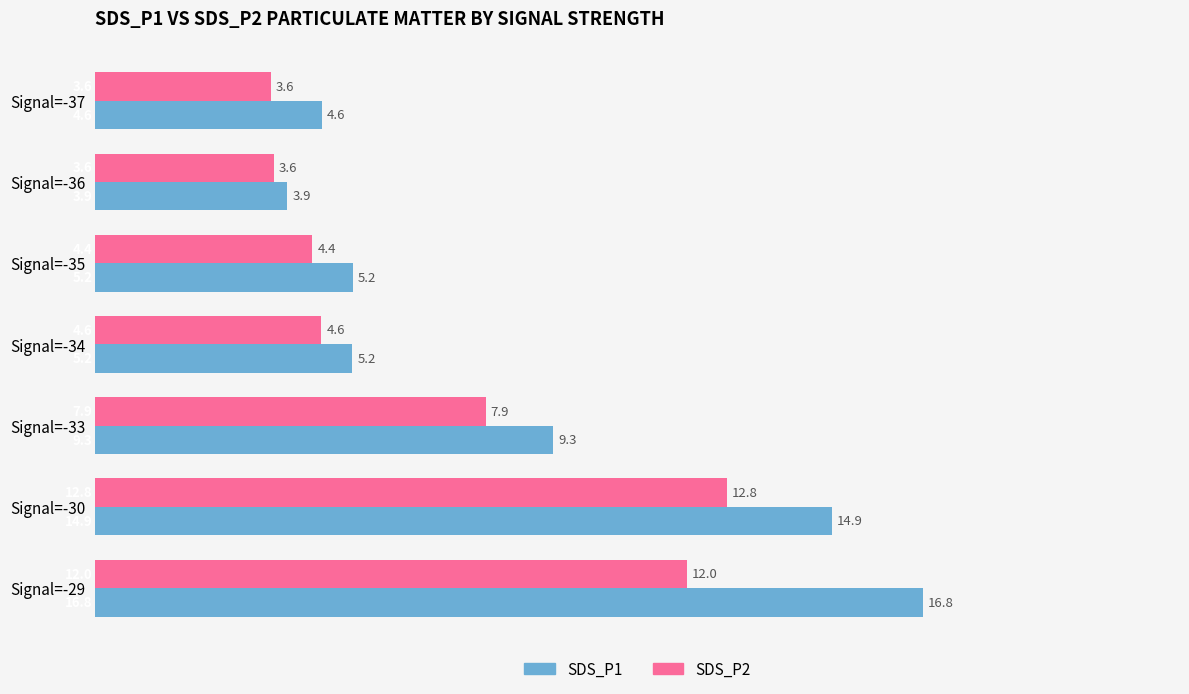

Which series has the widest spread of values?

SDS_P1